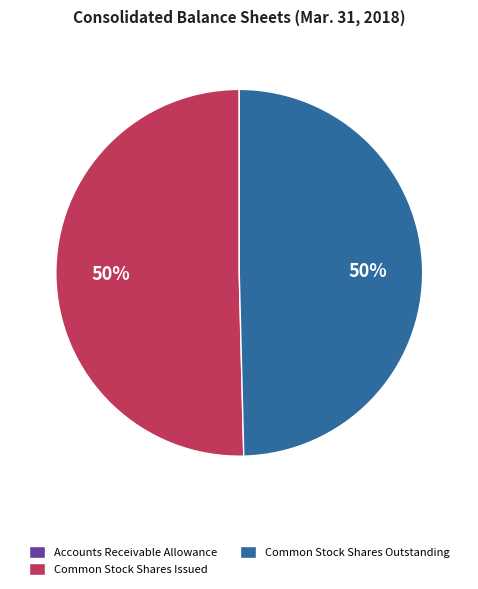

To the nearest percent, what portion does Common Stock Shares Outstanding represent?

50%